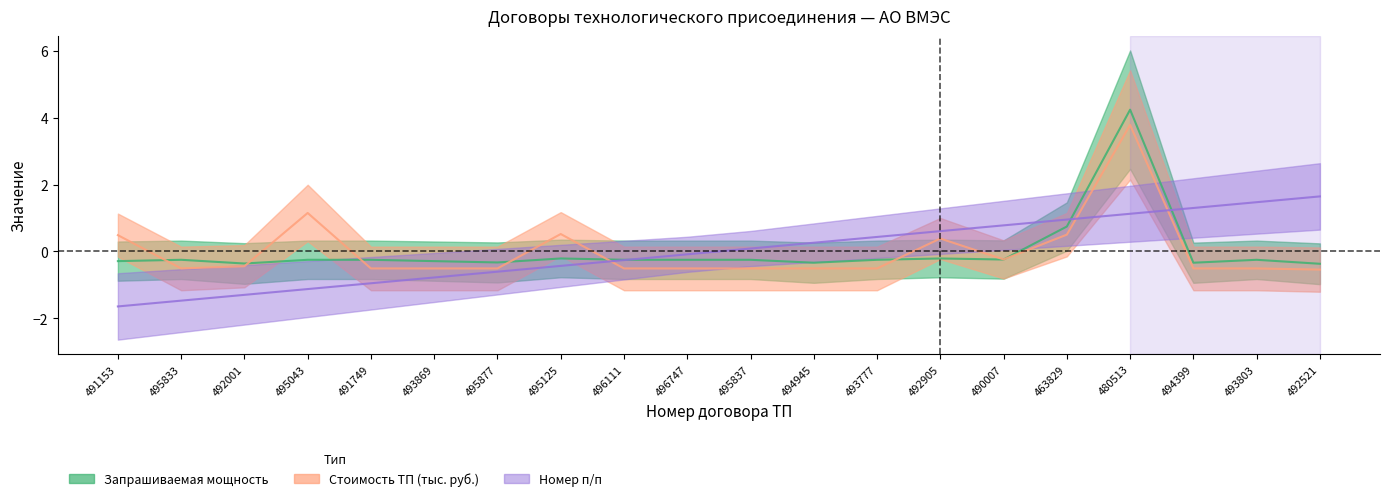

What is the difference between the maximum and minimum values in the Стоимость ТП (тыс. руб.) series?

4.3